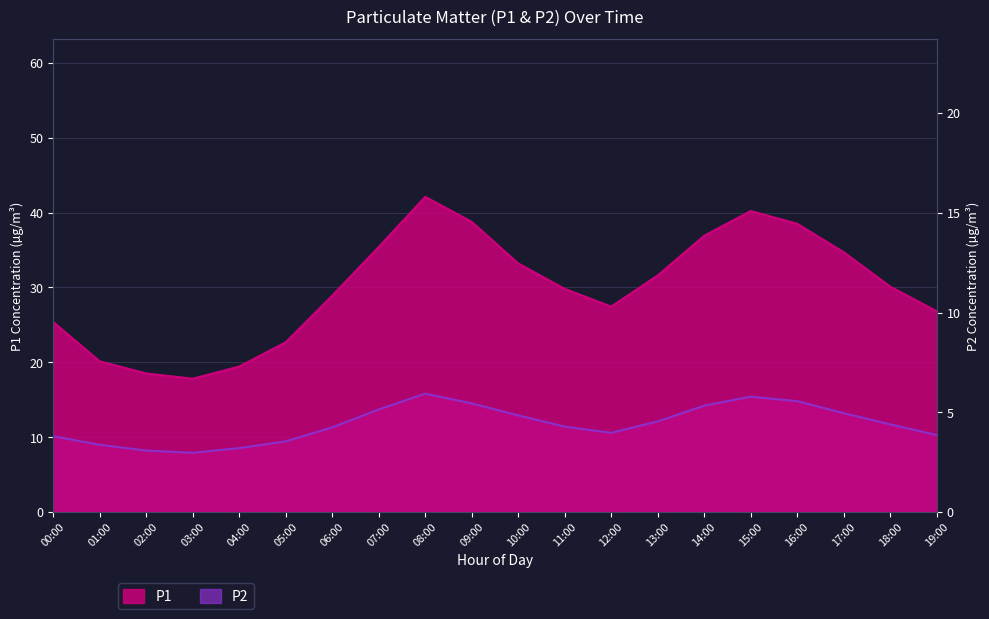

What are all the series names shown in the legend?

P1, P2